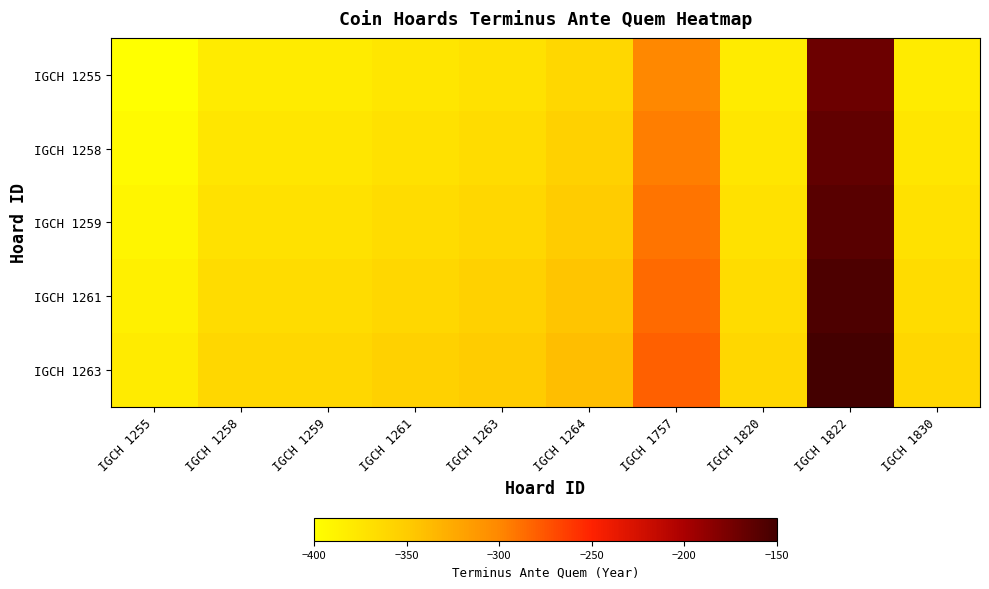

Rank the series by their maximum value, from lowest to highest.

IGCH 1255, IGCH 1258, IGCH 1259, IGCH 1261, IGCH 1263